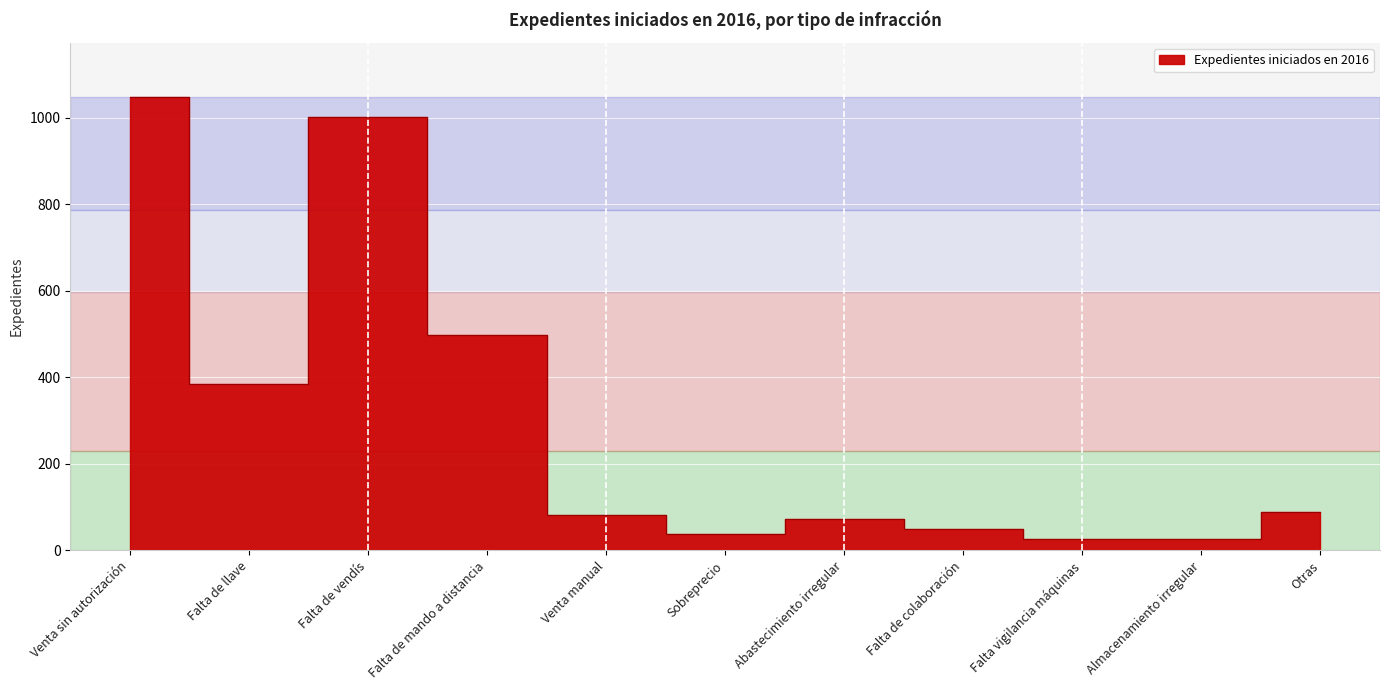

At which label does the data first exceed 81?

Venta sin autorización